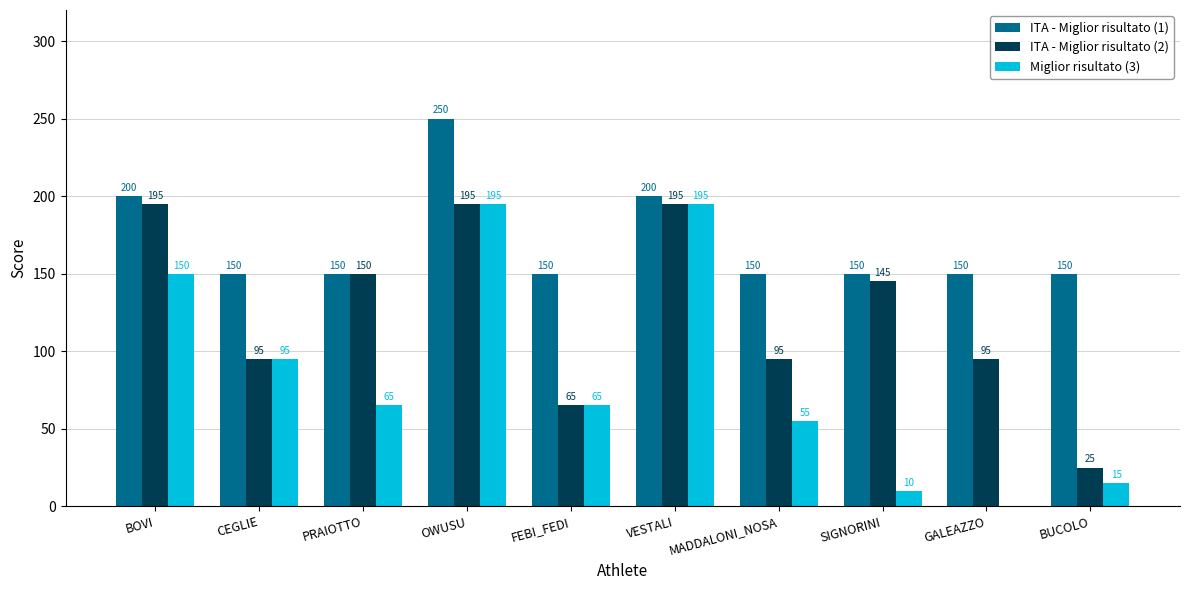

What is the greatest value displayed?

250